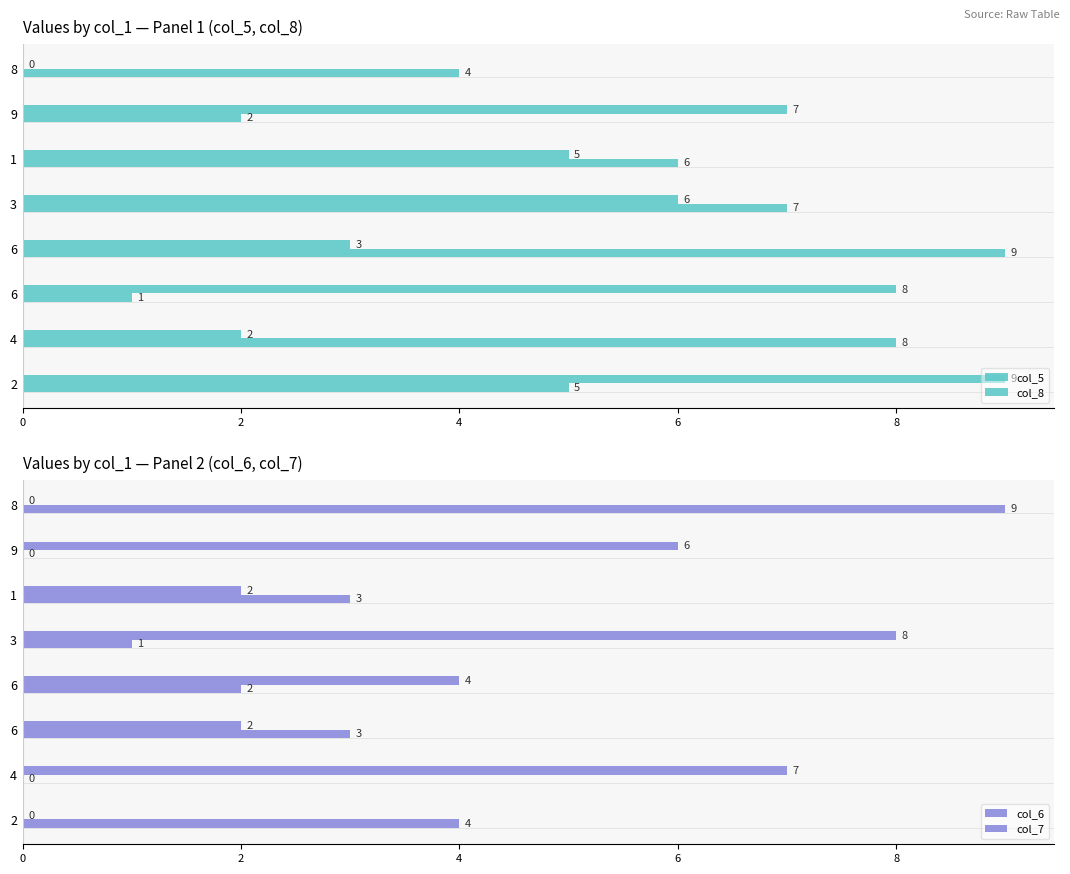

How many data points does each series have?

8